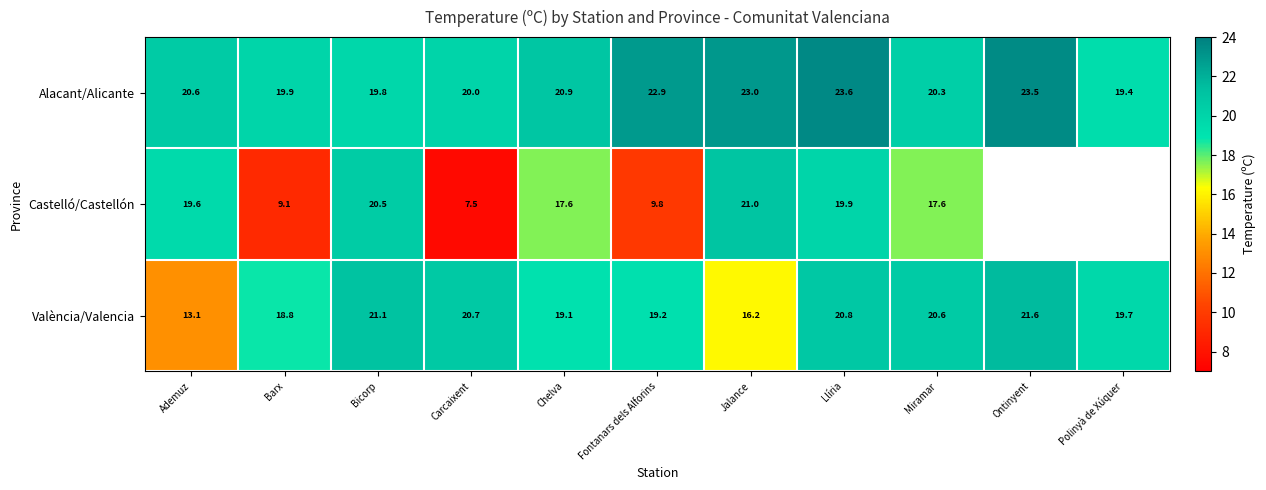

Is it true that Alacant/Alicante equals 20.3 at Miramar?

True